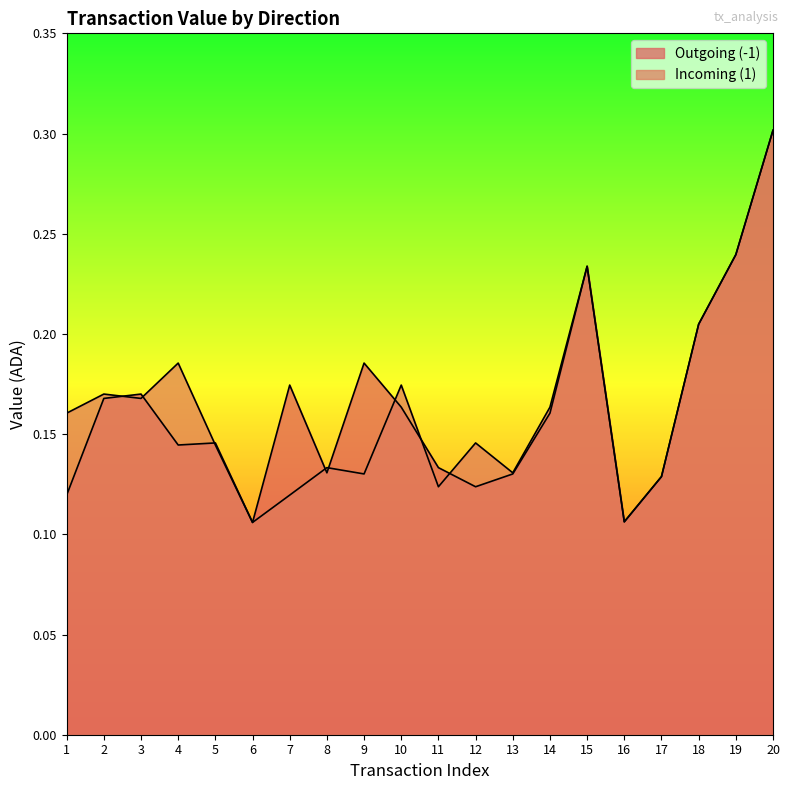

True or false: Incoming (1) has more than 2 points higher than both neighbors.

True